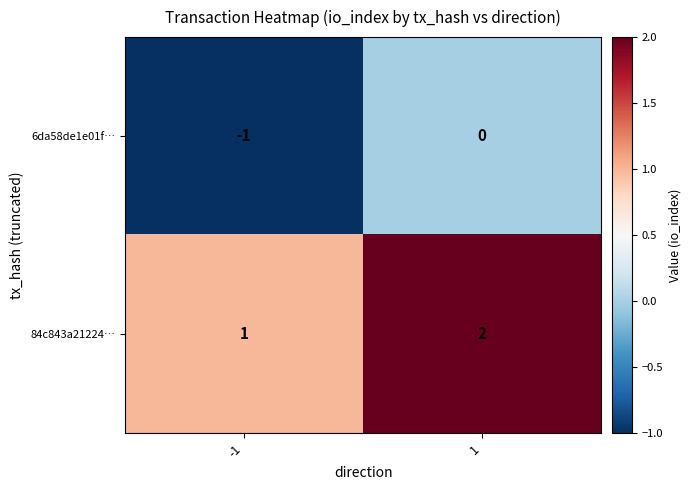

The value of 84c843a21224… at -1 is 2. True or false?

False